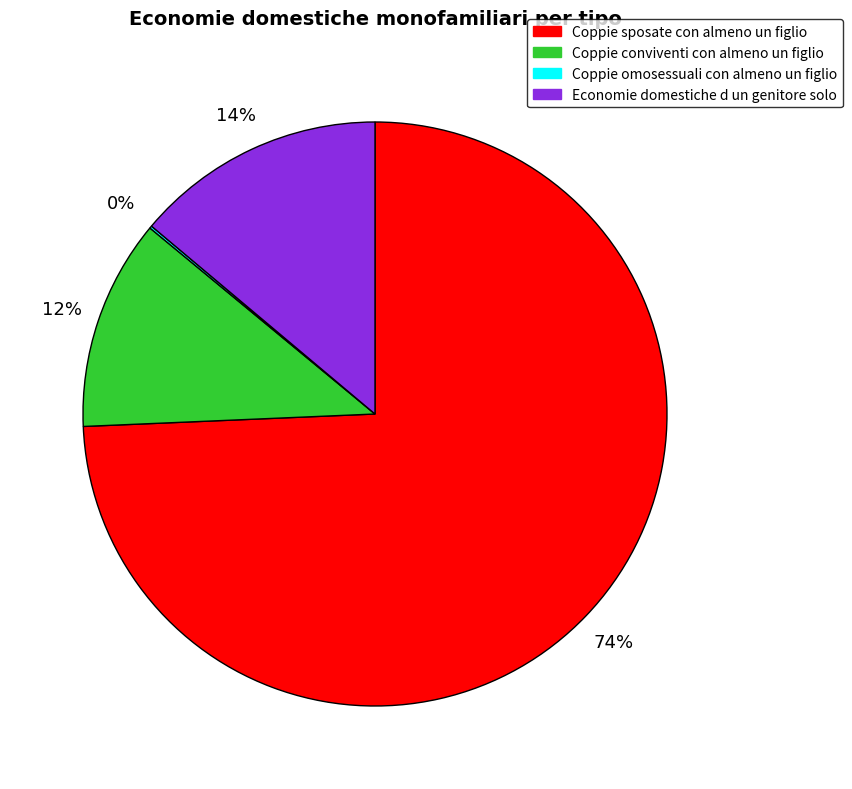

Which slice is the largest?

Coppie sposate con almeno un figlio